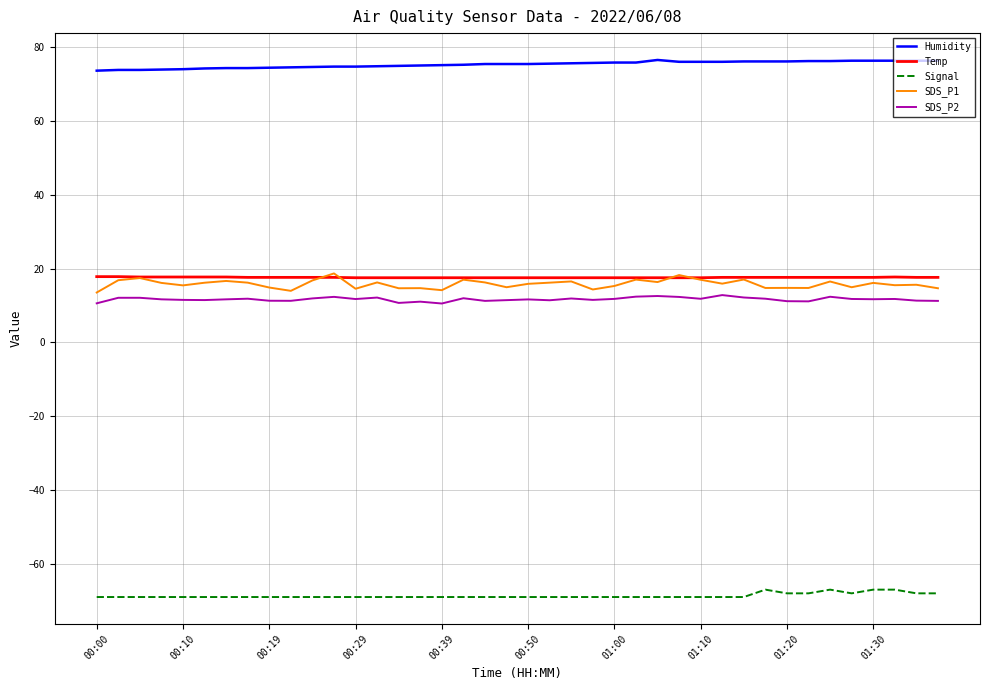

Which series has the largest total across all categories?

Humidity